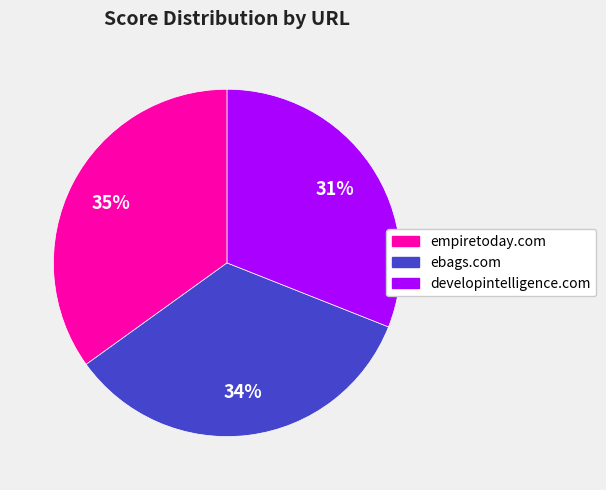

To the nearest percent, what is the average slice percentage?

33%